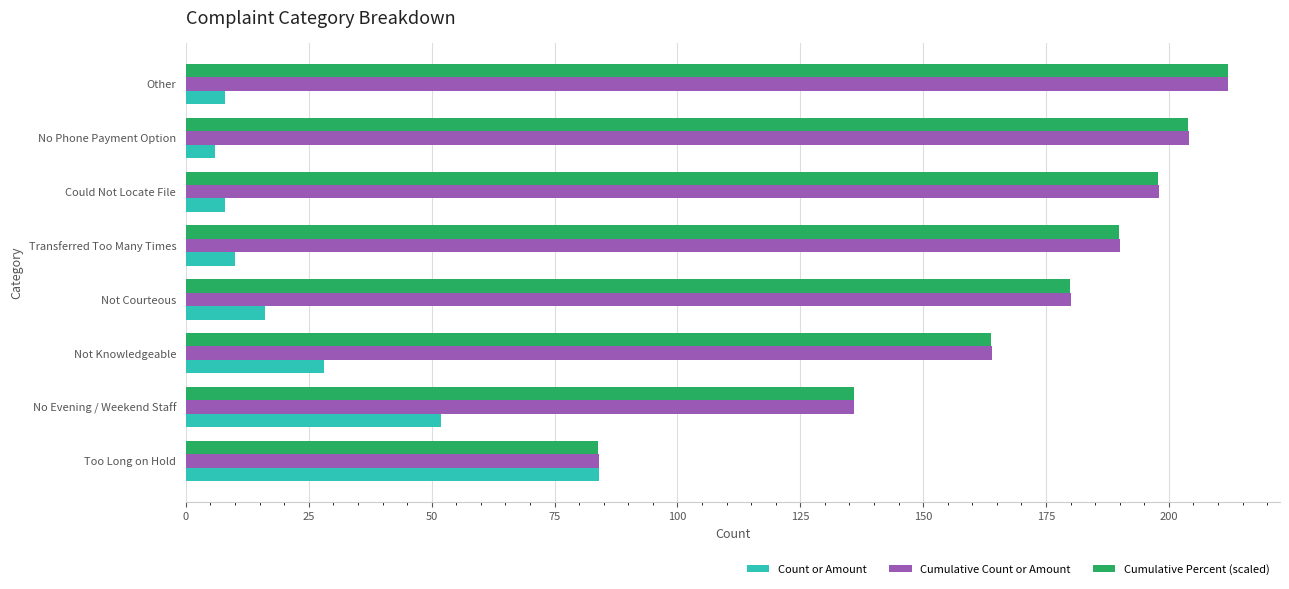

Is it true that Cumulative Count or Amount equals 204.0 at No Phone Payment Option?

True